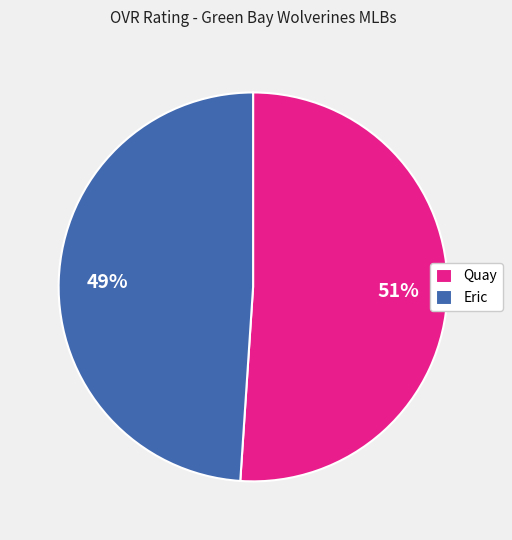

Which category has the smallest portion of the pie?

Eric